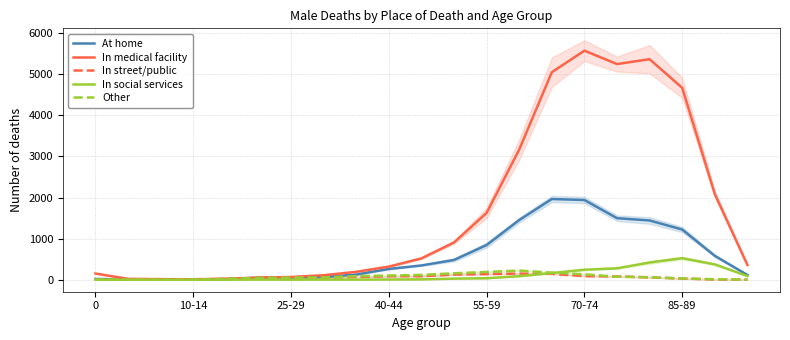

What is the maximum value for In medical facility?

5574